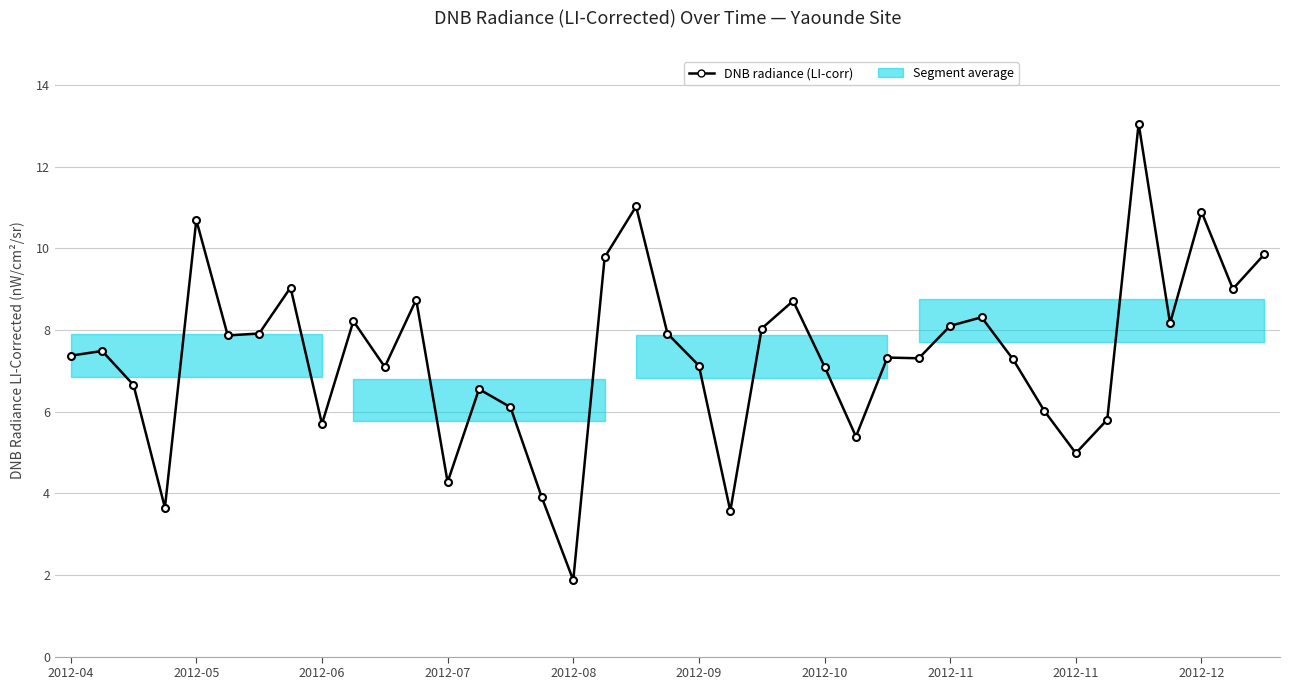

What is the value of the 7th point from the left?

7.9